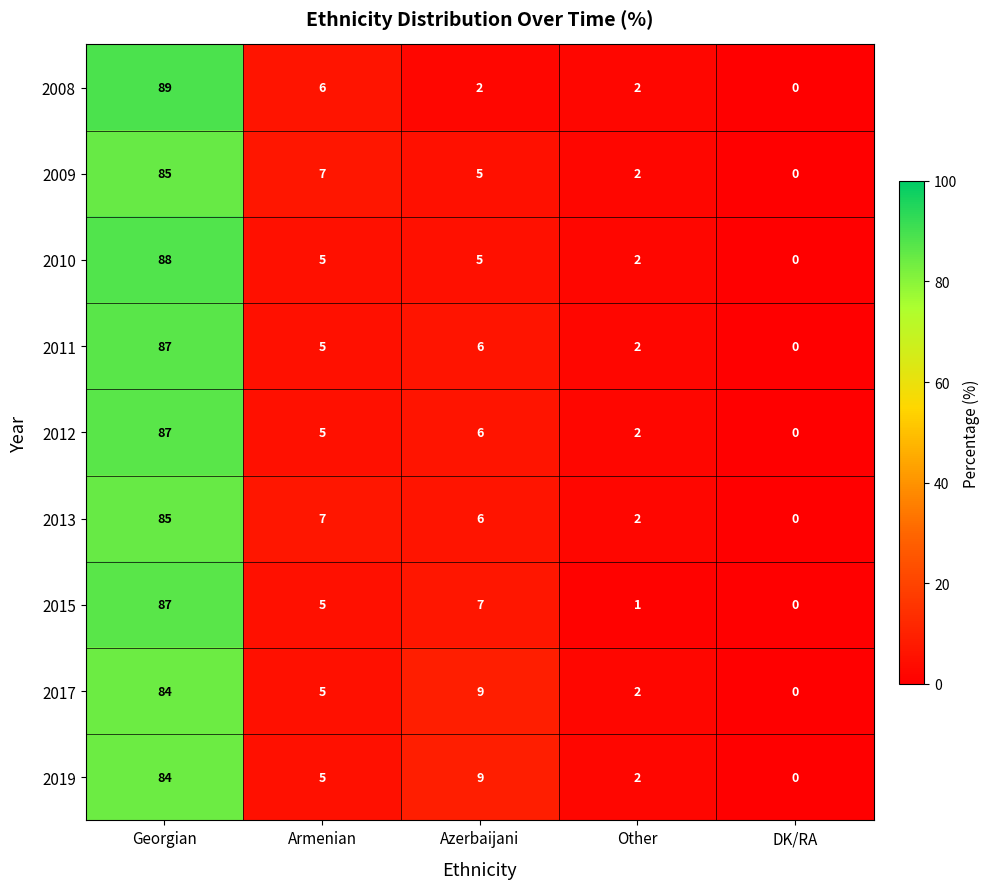

How many positive values does the 2015 series have?

4